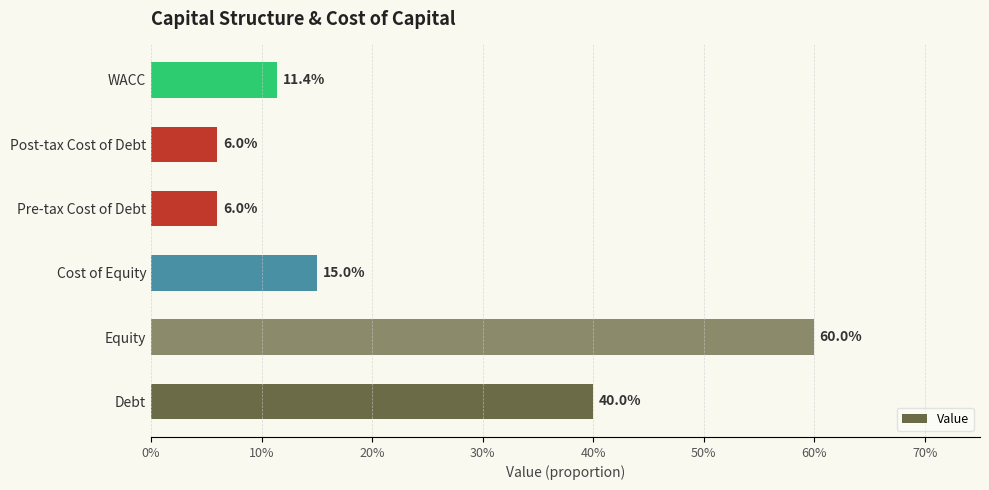

What is the smallest value displayed?

0.1